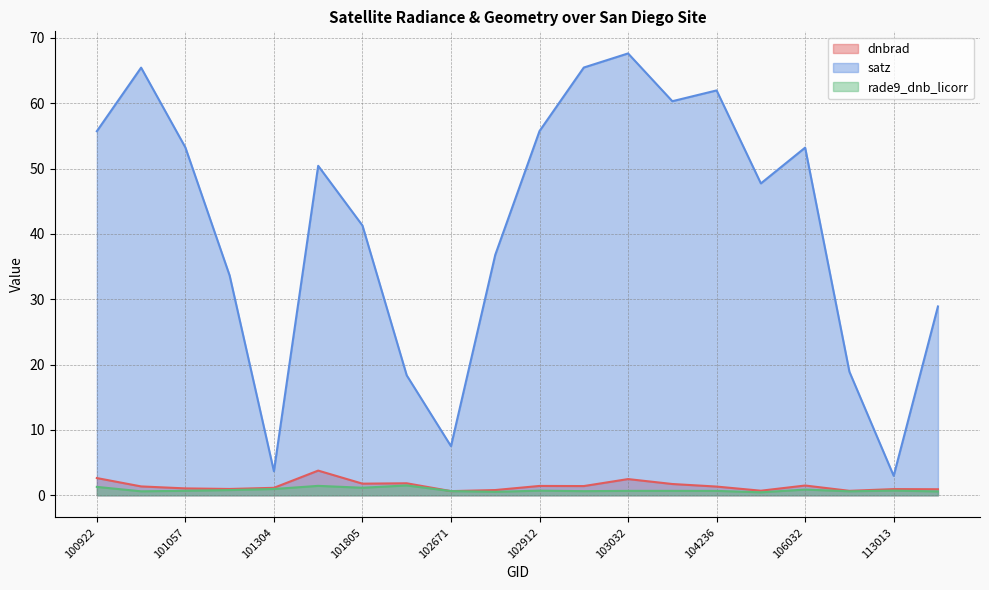

Where is the first local maximum for dnbrad?

101552